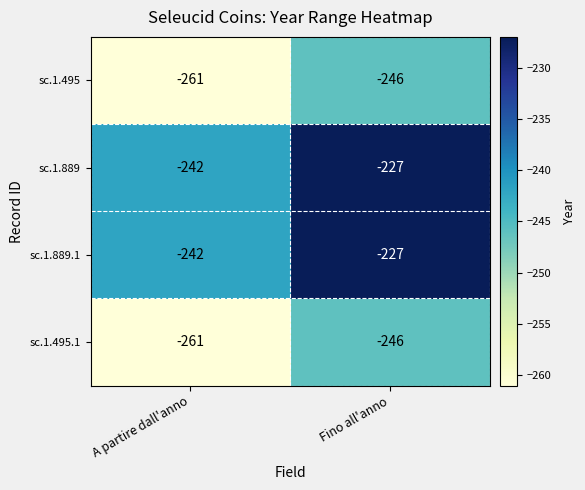

What is the difference between the highest and lowest values at A partire dall'anno?

19